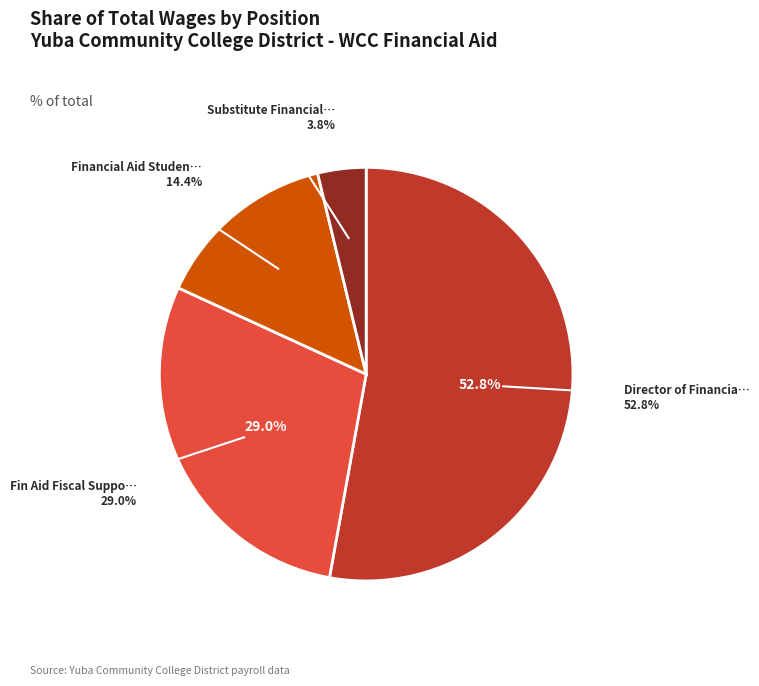

What is the largest slice in the pie chart?

Director of Financial Aid